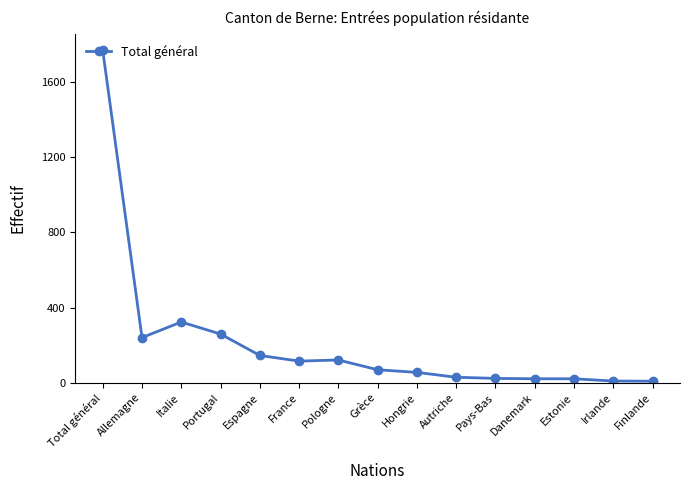

At which category does the data reach its first local valley?

Allemagne